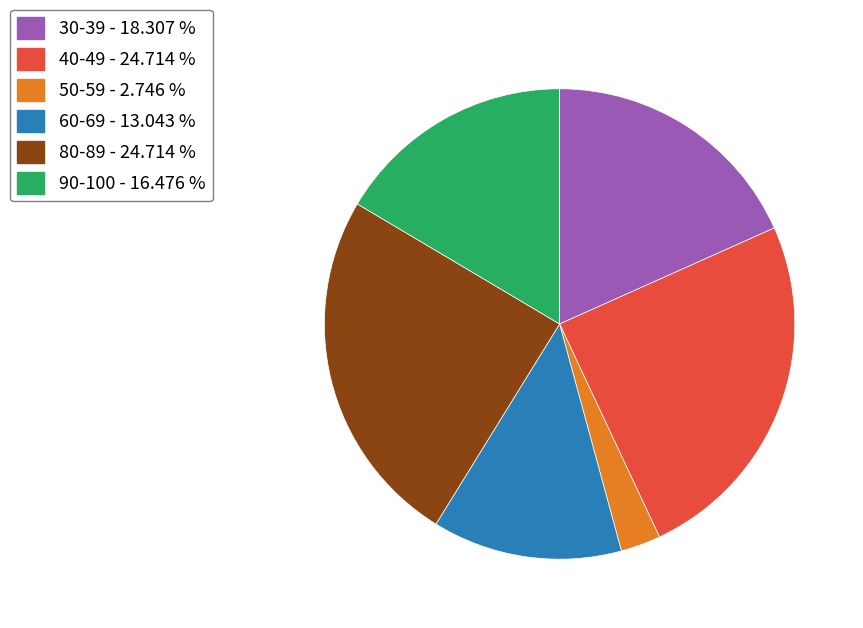

Is the sum of 40-49 - 24.714 % and 80-89 - 24.714 % greater than half?

No